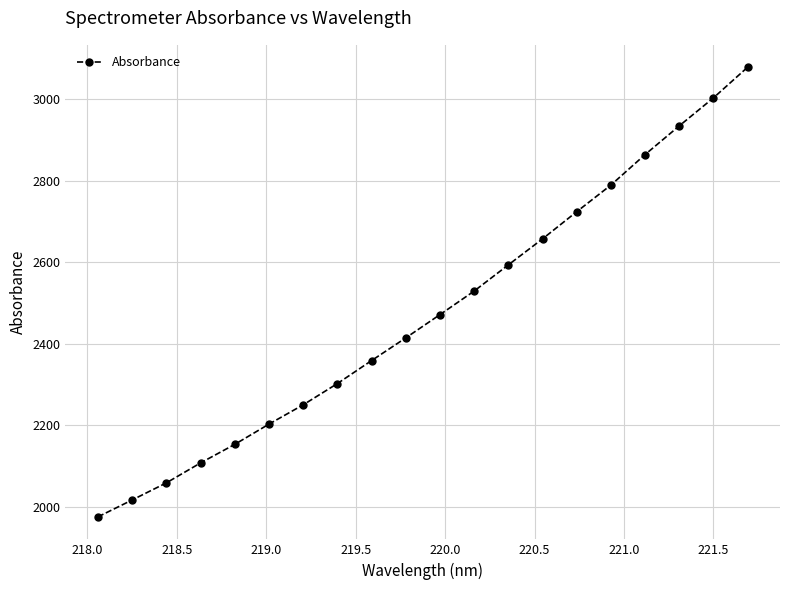

What is the value of the 8th point from the left?

2302.3